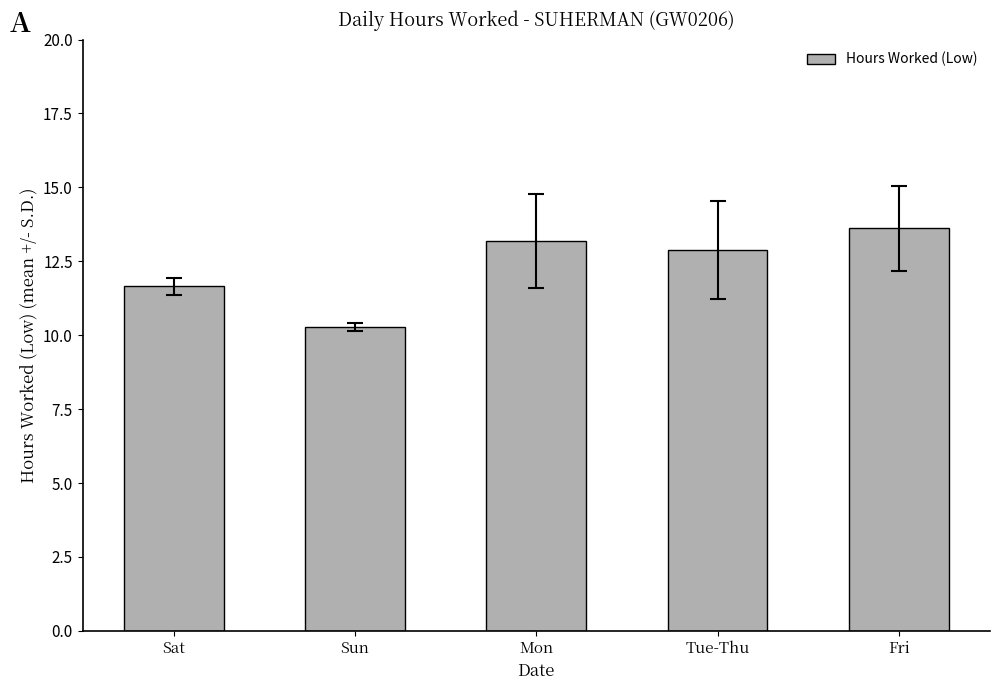

What is the approximate value at Mon?

13.2